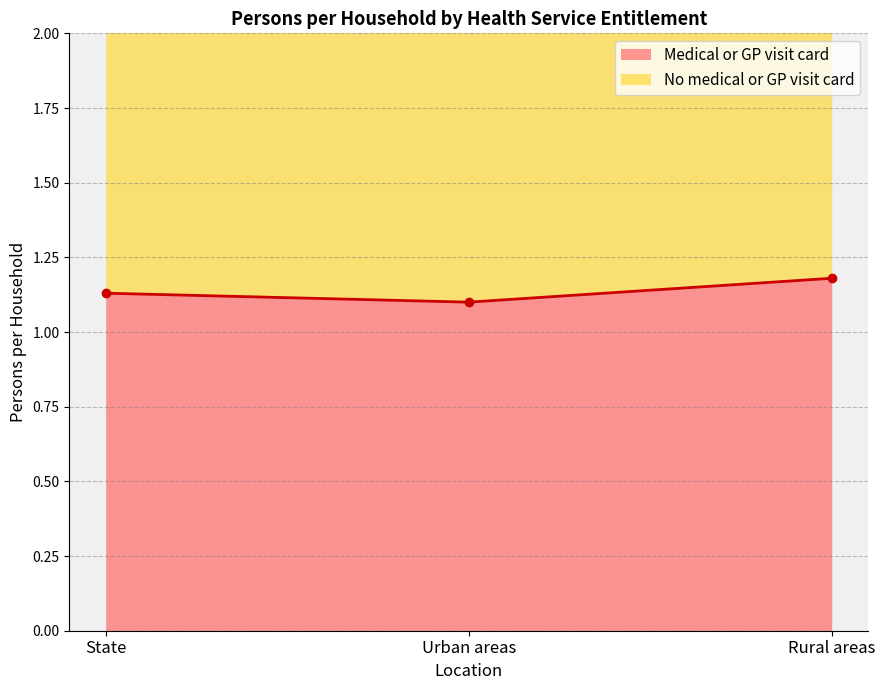

How many No medical or GP visit card values are between 2 and 3?

3